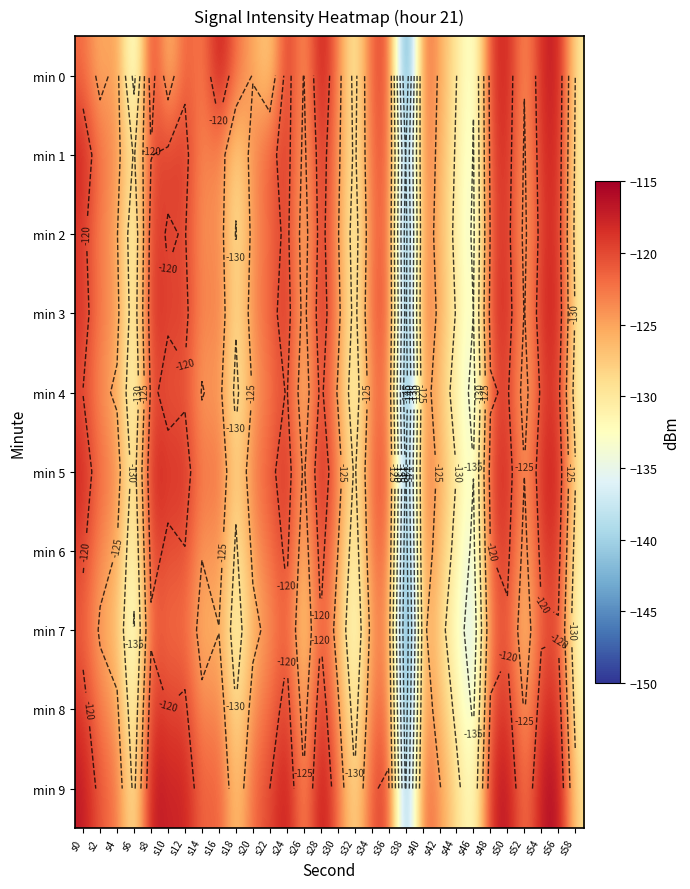

Which category has the lowest value across all series?

s38